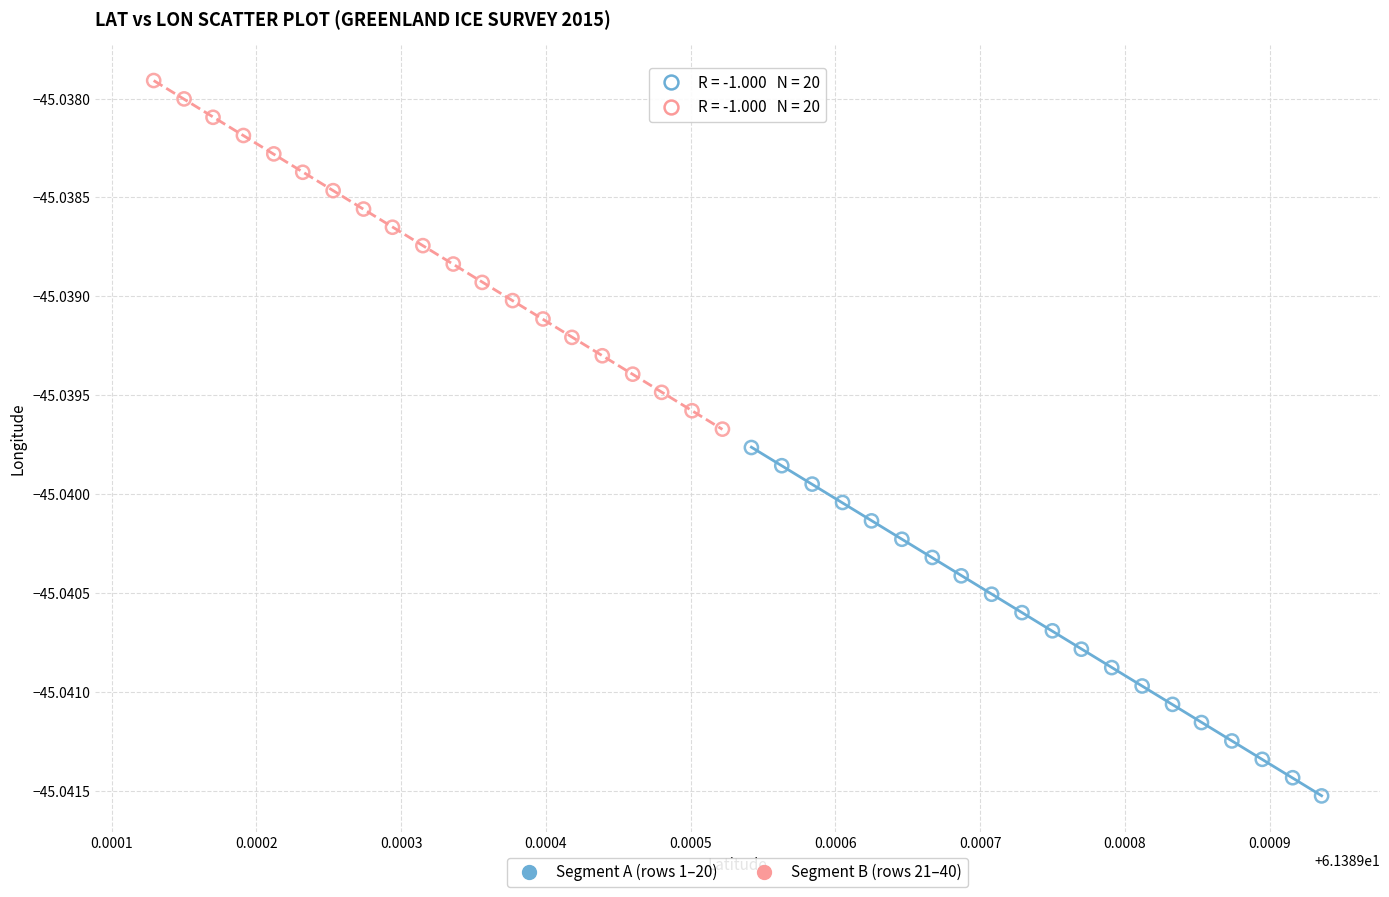

Which series reaches the minimum Y coordinate?

Segment A (rows 1–20)